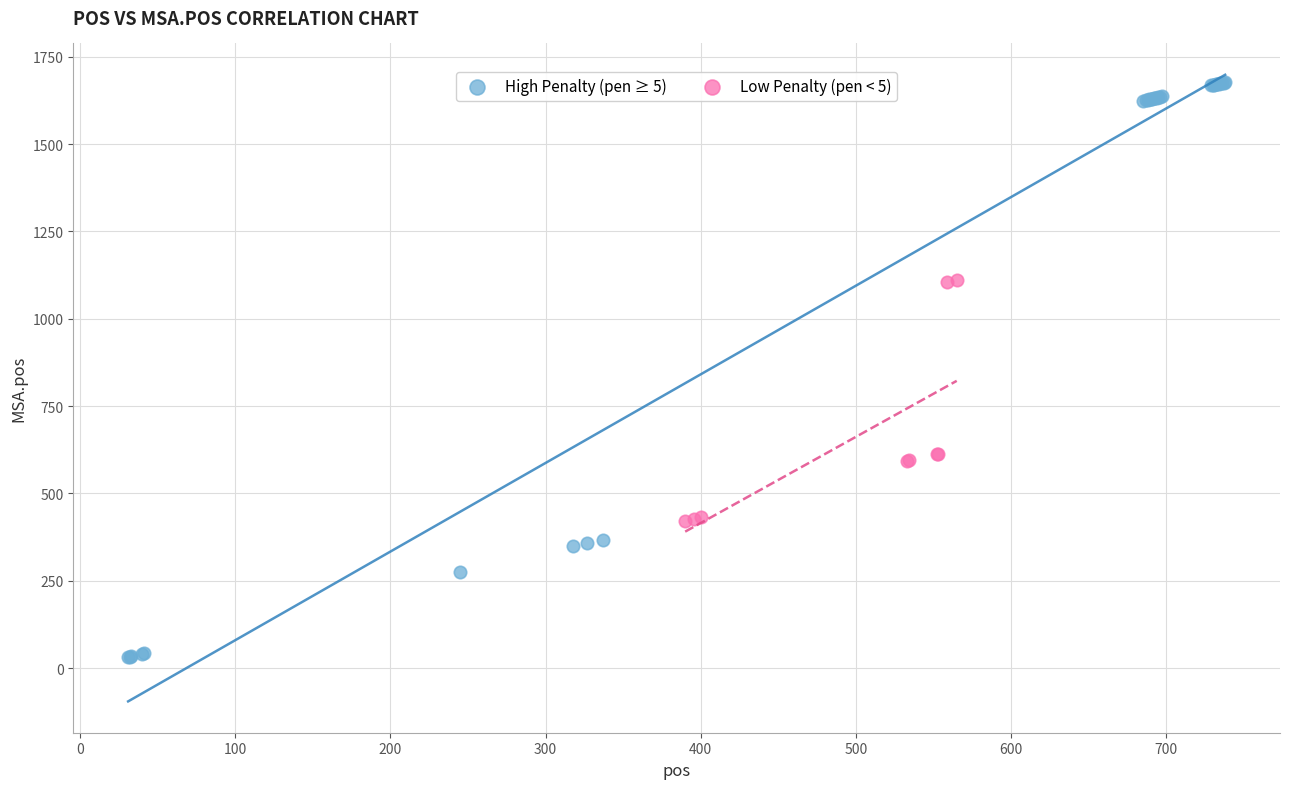

Which series reaches the maximum Y coordinate?

High Penalty (pen ≥ 5)